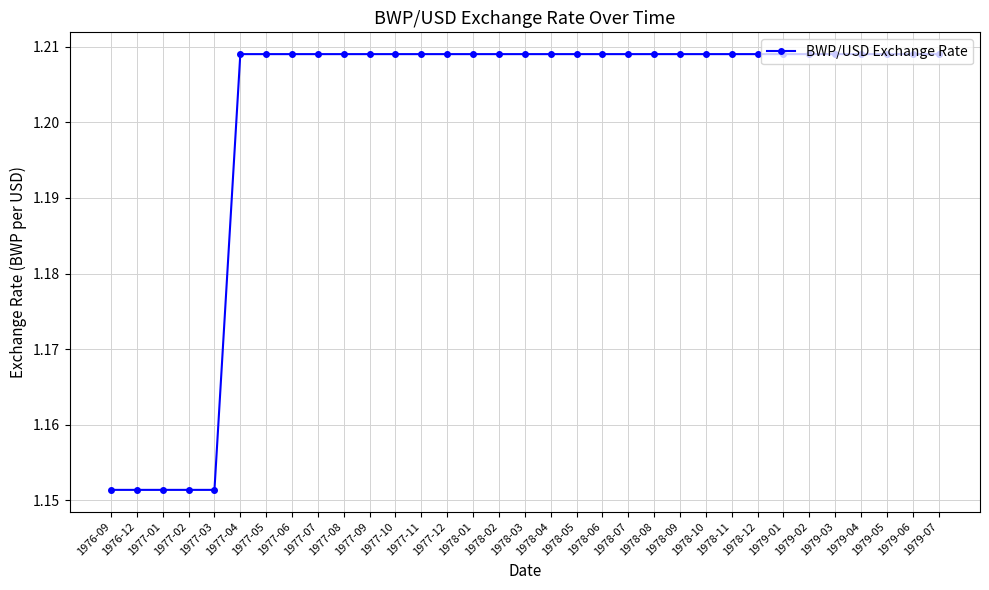

Approximately how many times larger is the value at 1978-06 compared to 1977-05?

1.0